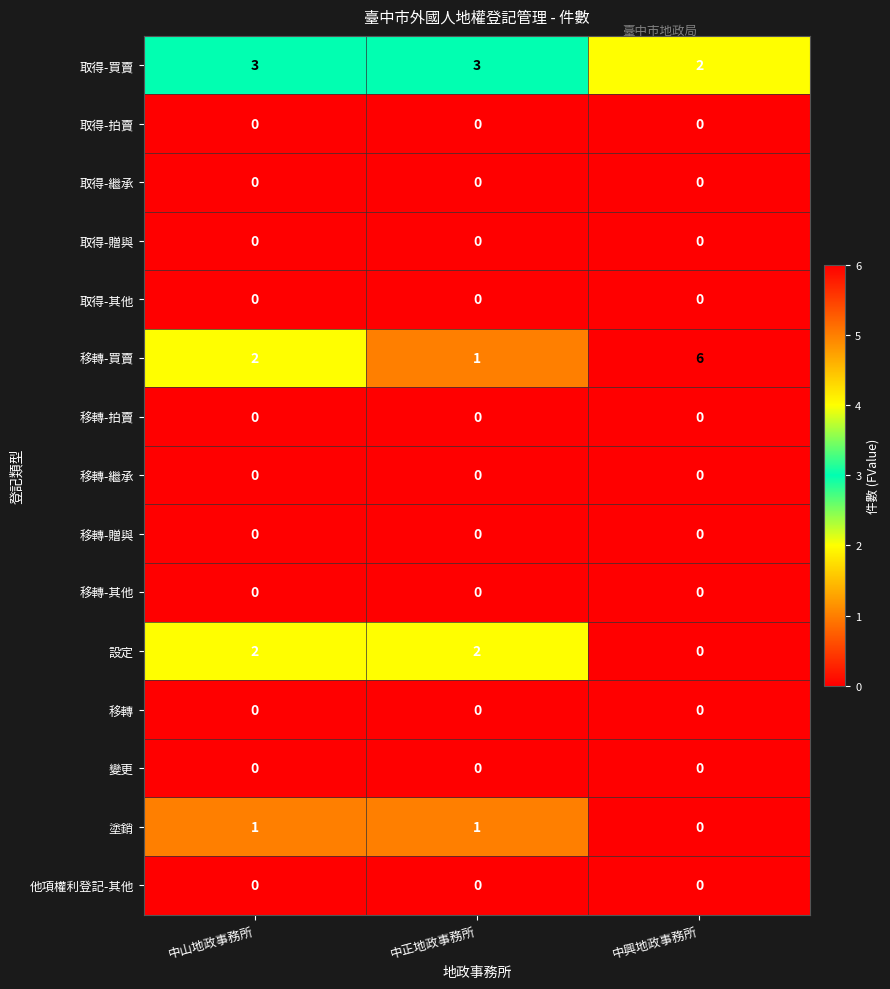

What is the difference between the highest and lowest values at 中正地政事務所?

3